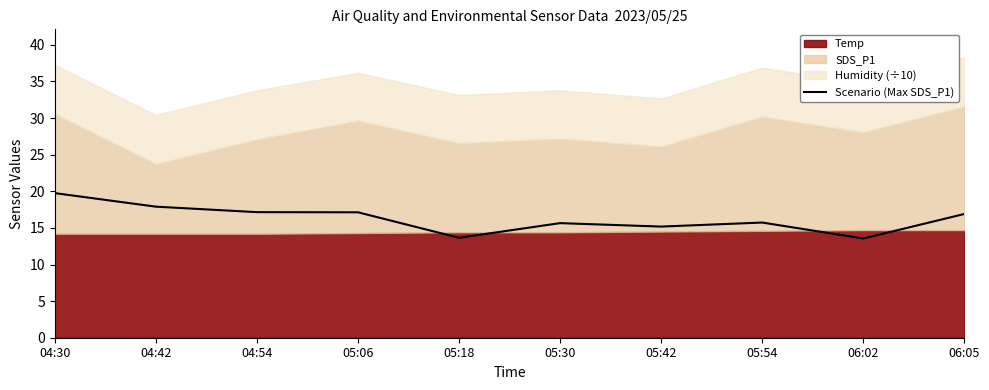

What is the average value?

16.3